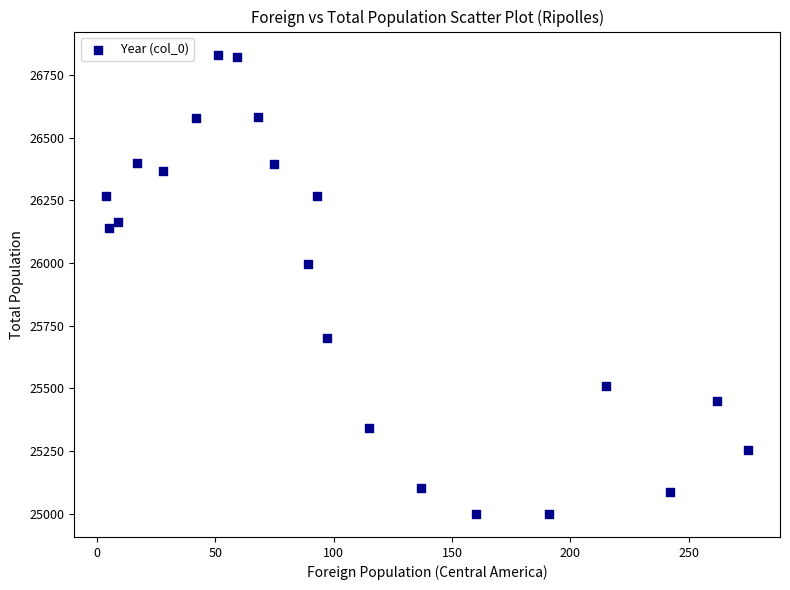

What Y value in the scatter plot is closest to 25915?

25995